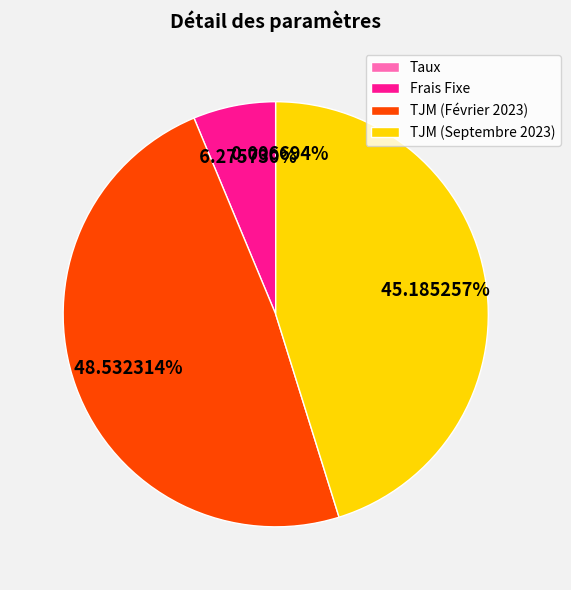

Does any single category account for the majority?

No